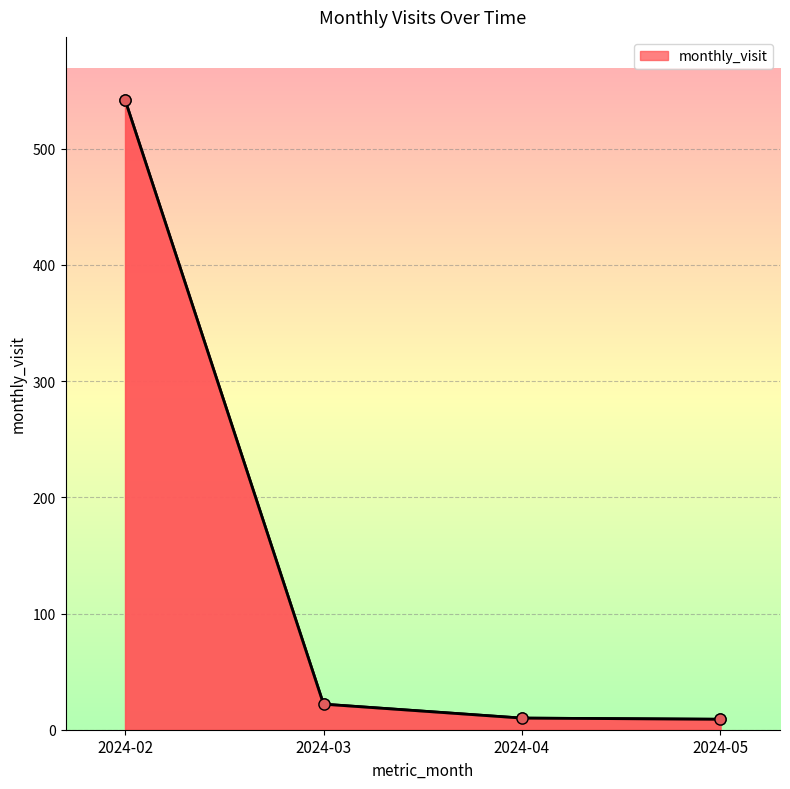

Where does the data first go above 22?

2024-02